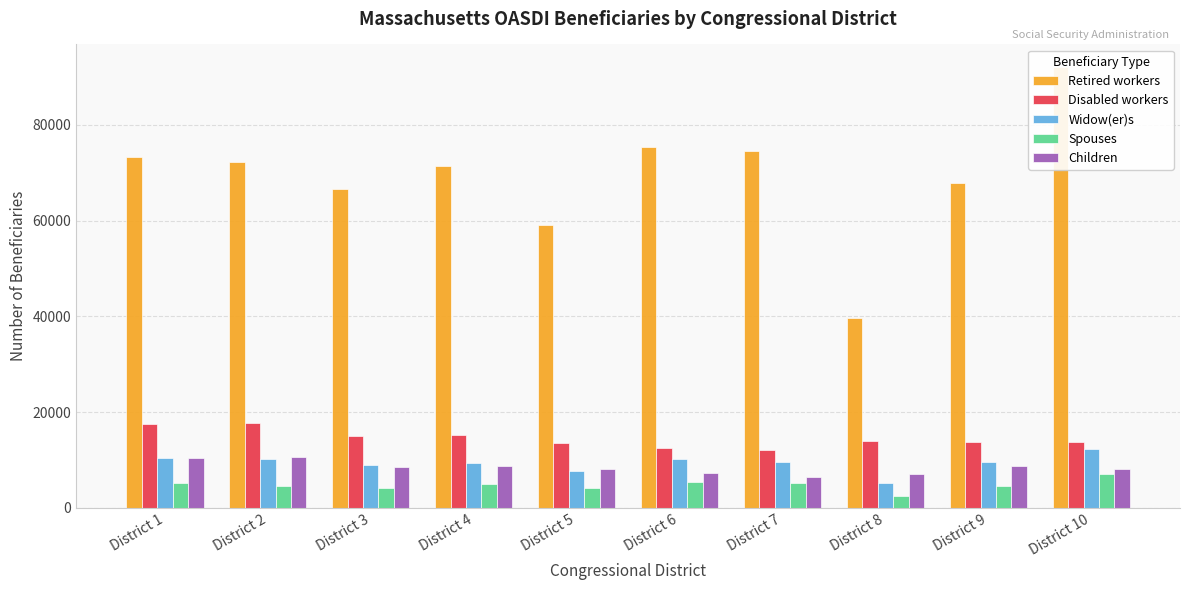

How many data points does each series have?

10